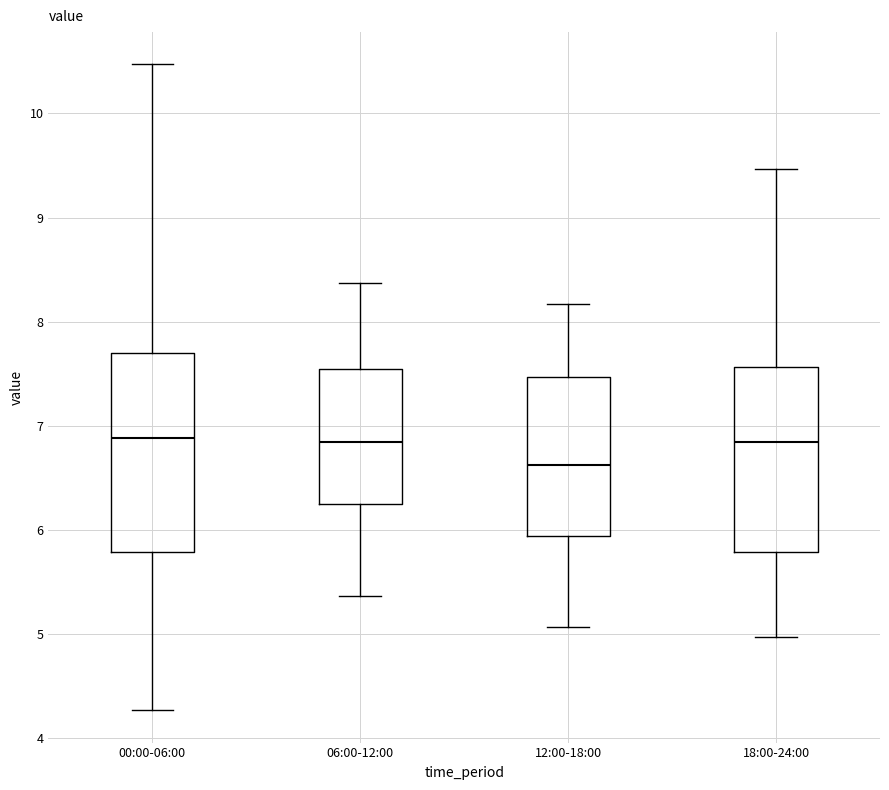

Reading left to right, read every box against the y-axis: the position of its median line, the range the box covers, and the ends of its whiskers. The values are not printed on the chart, so give them approximately, as read against the axis.

00:00-06:00: median 6.9, box 5.8 to 7.7, whiskers 4.3 to 10.5
06:00-12:00: median 6.9, box 6.3 to 7.6, whiskers 5.4 to 8.4
12:00-18:00: median 6.6, box 5.9 to 7.5, whiskers 5.1 to 8.2
18:00-24:00: median 6.9, box 5.8 to 7.6, whiskers 5.0 to 9.5